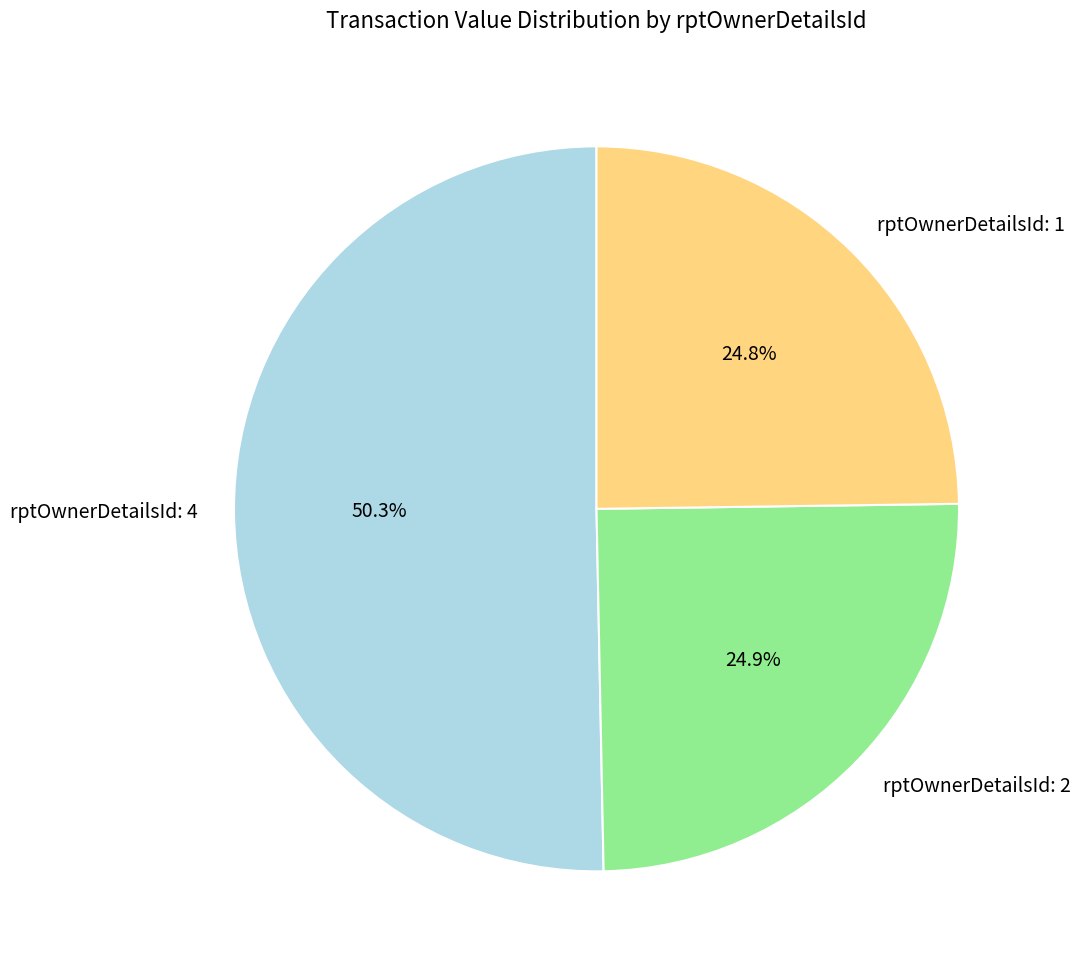

Count the number of slices in the pie.

3